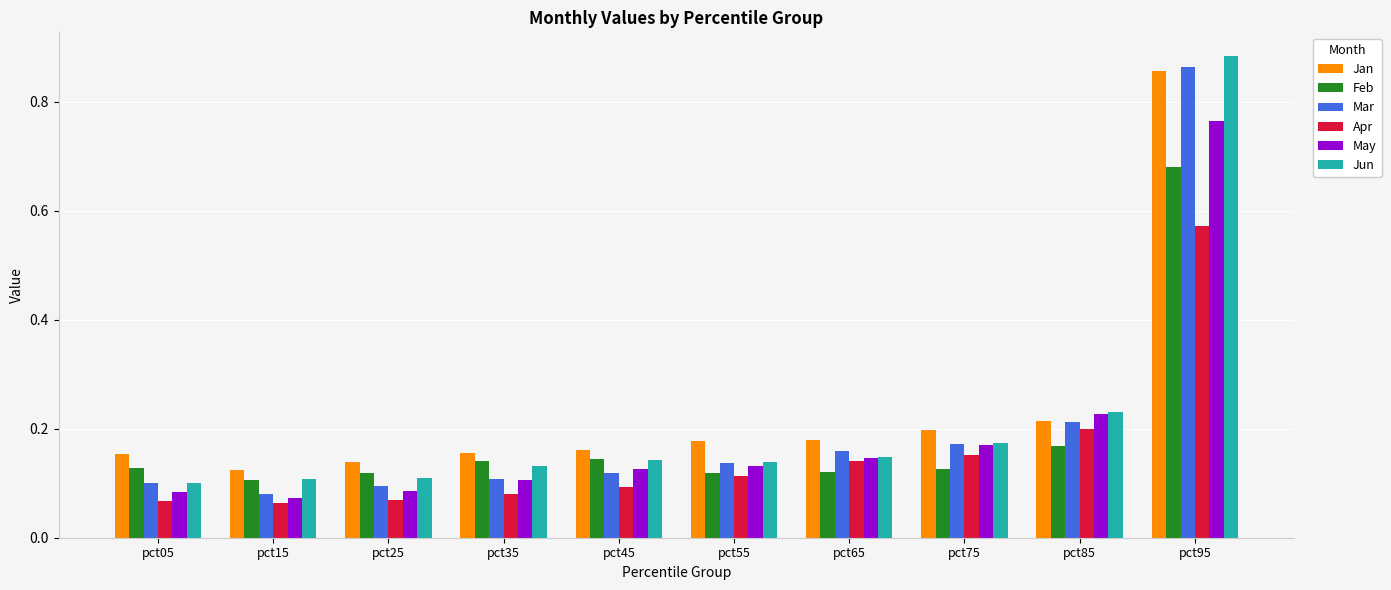

At which label is Jun closest to 0?

pct05